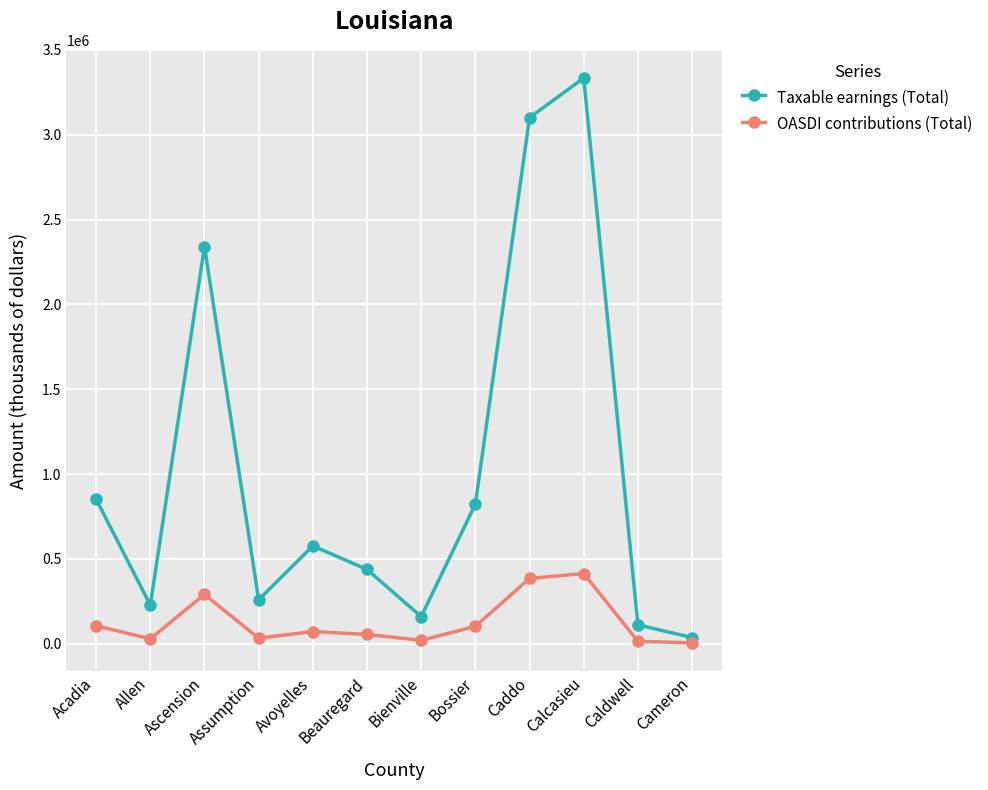

What is the value of the Taxable earnings (Total) point at the 9th from the left?

3100702